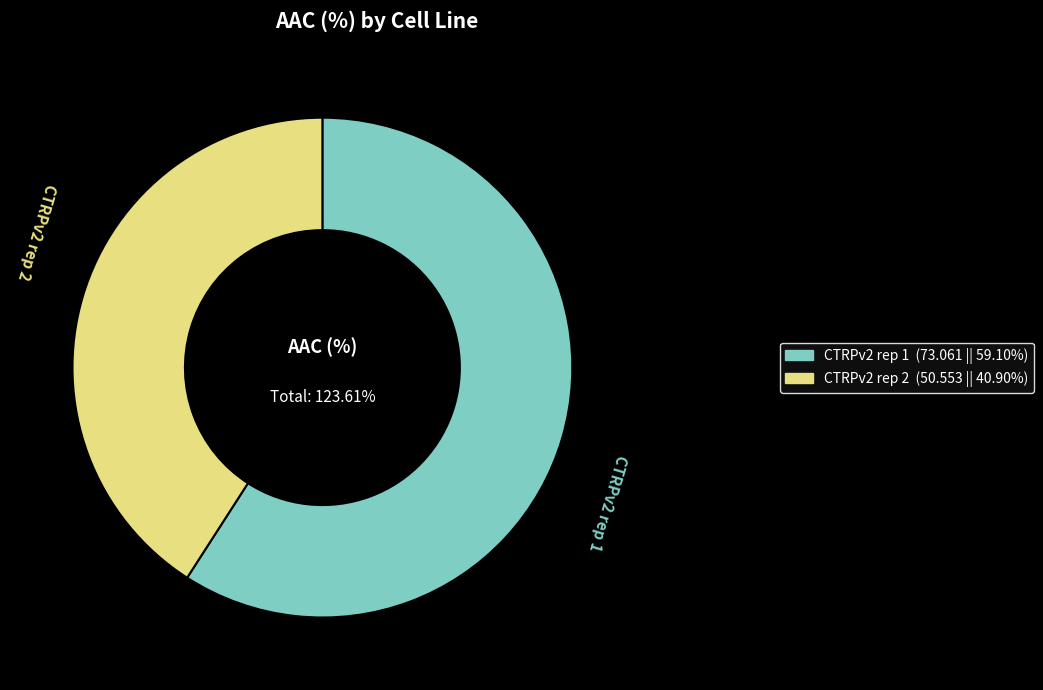

What is the smallest slice in the pie chart?

CTRPv2 rep 2